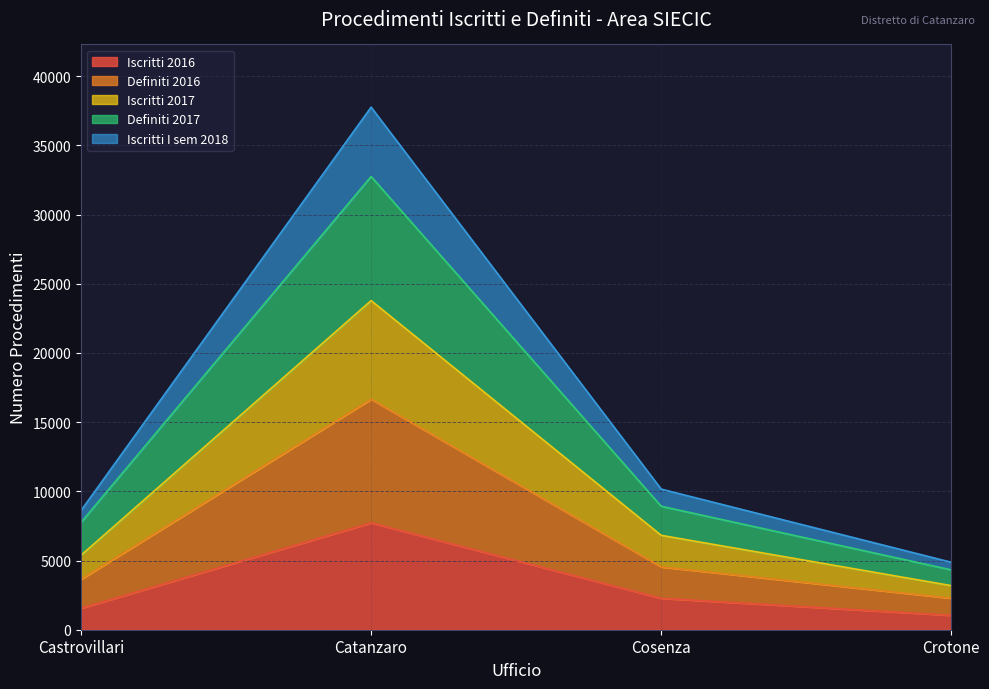

At which label does Definiti 2017 reach its peak?

Catanzaro